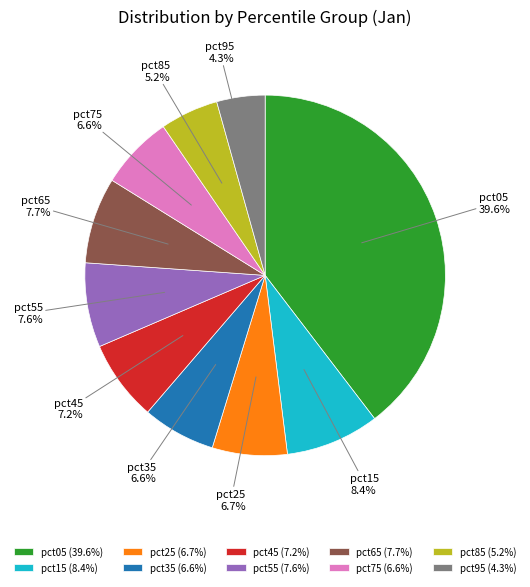

Which category has the smallest portion of the pie?

pct95